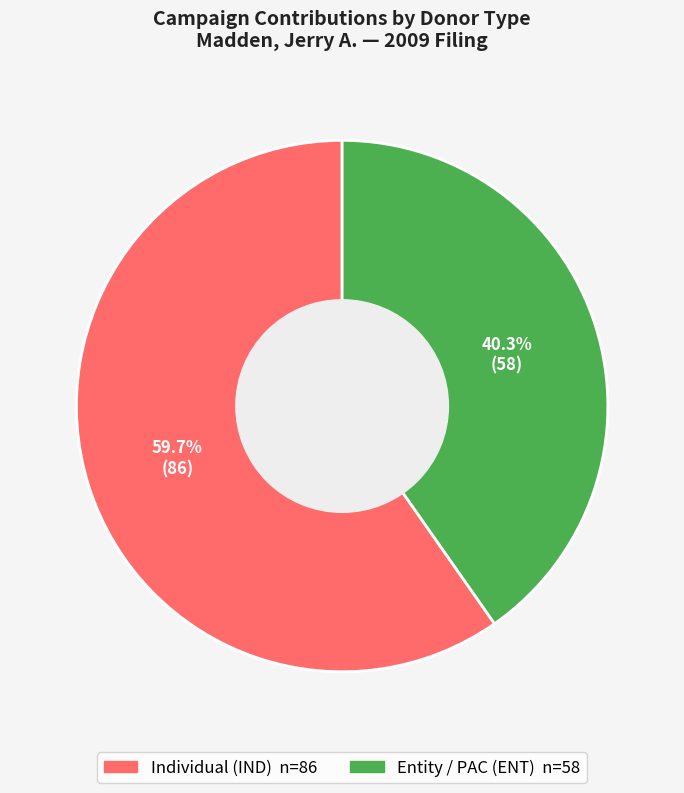

How many segments does this pie chart have?

2